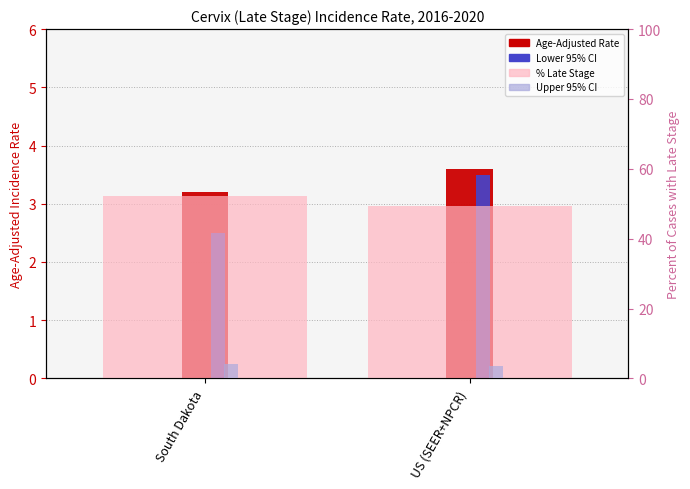

Count the number of data series in this chart.

4